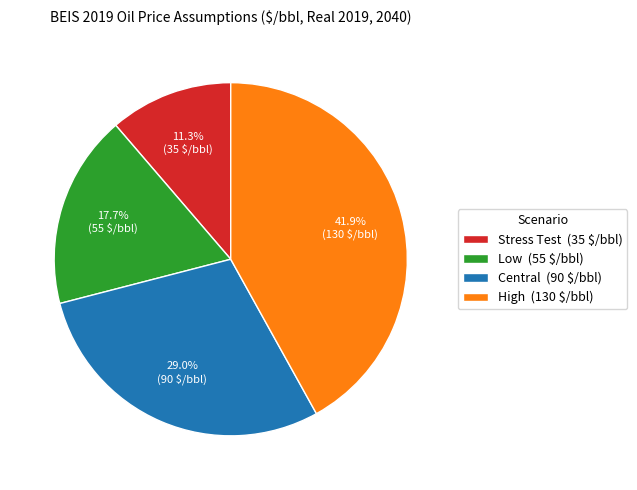

Rank the categories by value from highest to lowest.

High, Central, Low, Stress Test